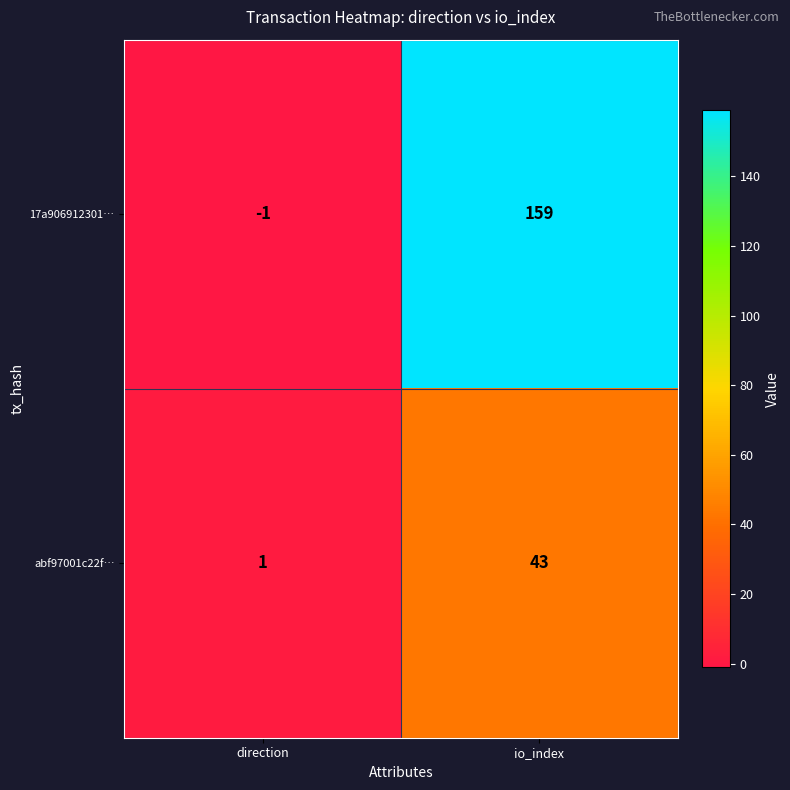

How many categories are shown in the chart?

2